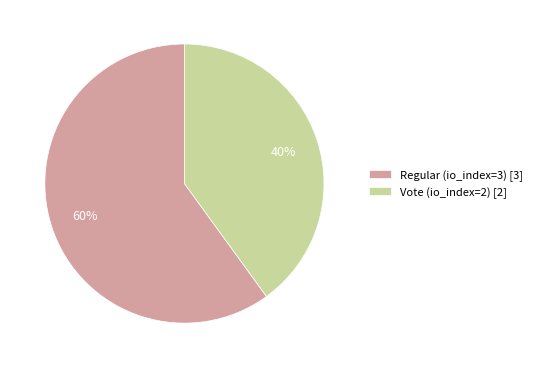

What is the largest slice in the pie chart?

Regular (io_index=3)